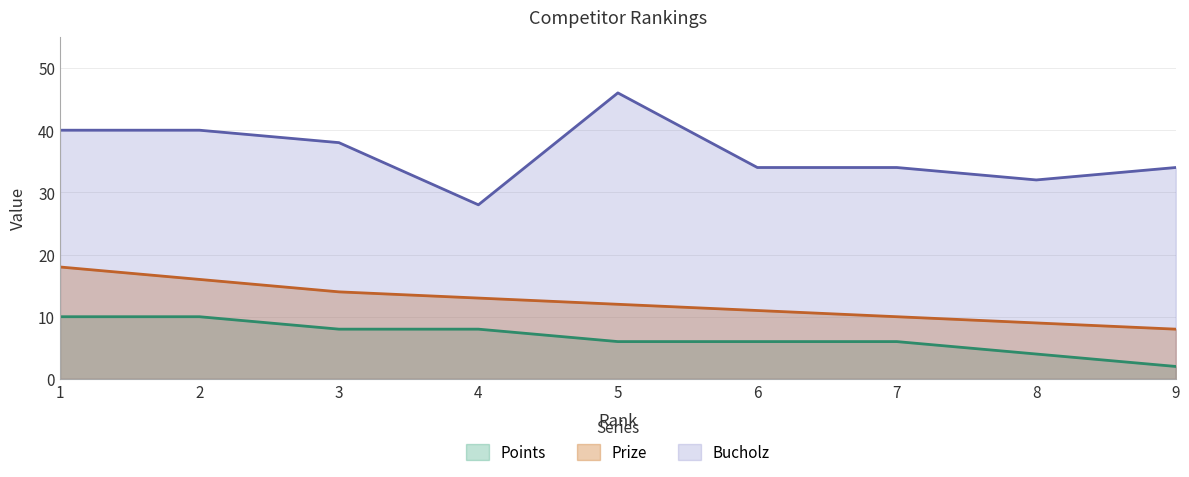

Does the chart have visible grid lines?

Yes